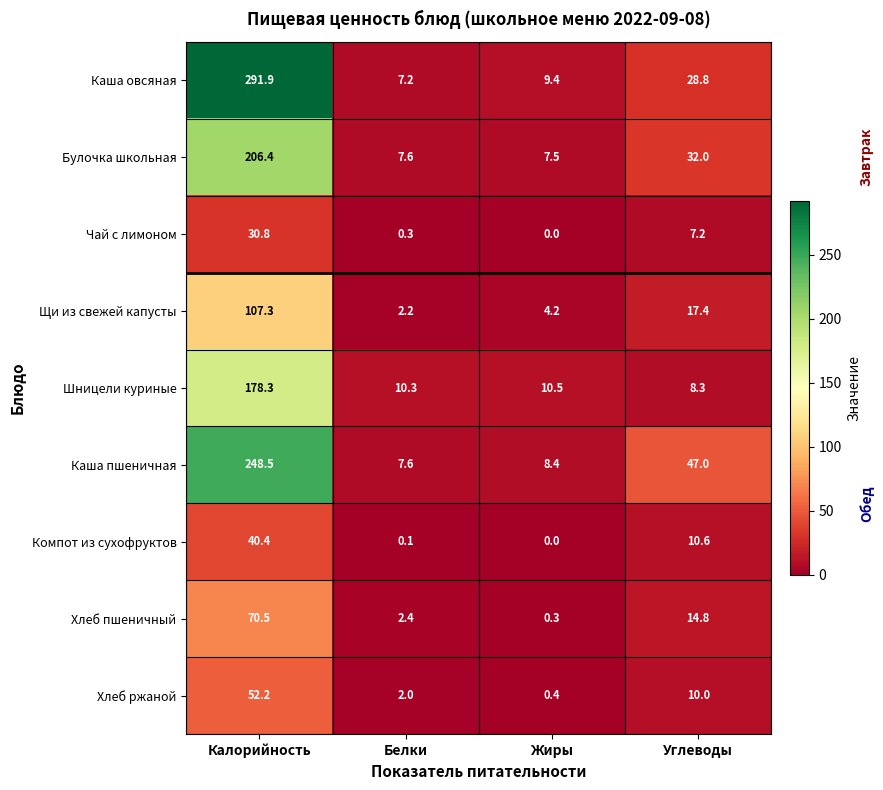

What is the lowest value of the Булочка школьная series?

7.5